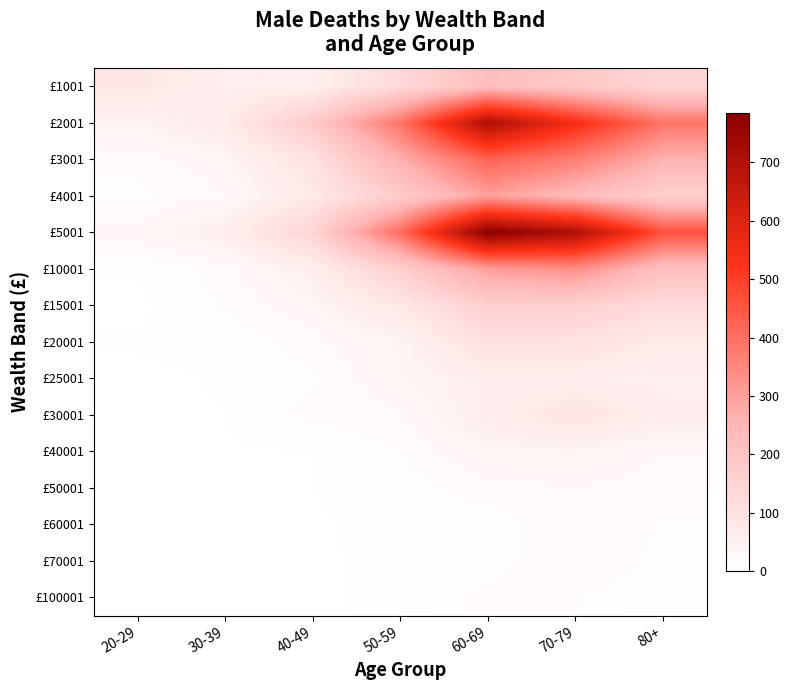

Reading right to left, extract all data points from this chart.

£1001: 80+=141	70-79=186	60-69=223	50-59=128	40-49=54	30-39=56	20-29=86
£2001: 80+=388	70-79=546	60-69=705	50-59=391	40-49=182	30-39=70	20-29=41
£3001: 80+=263	70-79=370	60-69=425	50-59=270	40-49=99	30-39=35	20-29=15
£4001: 80+=159	70-79=235	60-69=300	50-59=173	40-49=77	30-39=22	20-29=10
£5001: 80+=462	70-79=704	60-69=785	50-59=405	40-49=147	30-39=56	20-29=29
£10001: 80+=216	70-79=337	60-69=306	50-59=168	40-49=55	30-39=17	20-29=4
£15001: 80+=120	70-79=158	60-69=163	50-59=83	40-49=34	30-39=14	20-29=1
£20001: 80+=73	70-79=101	60-69=106	50-59=39	40-49=18	30-39=6	20-29=4
£25001: 80+=53	70-79=60	60-69=61	50-59=36	40-49=11	30-39=4	20-29=1
£30001: 80+=62	70-79=94	60-69=62	50-59=20	40-49=16	30-39=3	20-29=1
£40001: 80+=23	70-79=38	60-69=36	50-59=13	40-49=3	30-39=2	20-29=1
£50001: 80+=19	70-79=23	60-69=19	50-59=7	40-49=3	30-39=1	20-29=0
£60001: 80+=12	70-79=20	60-69=7	50-59=6	40-49=2	30-39=0	20-29=0
£70001: 80+=10	70-79=20	60-69=9	50-59=5	40-49=2	30-39=0	20-29=0
£100001: 80+=7	70-79=13	60-69=15	50-59=6	40-49=1	30-39=1	20-29=0